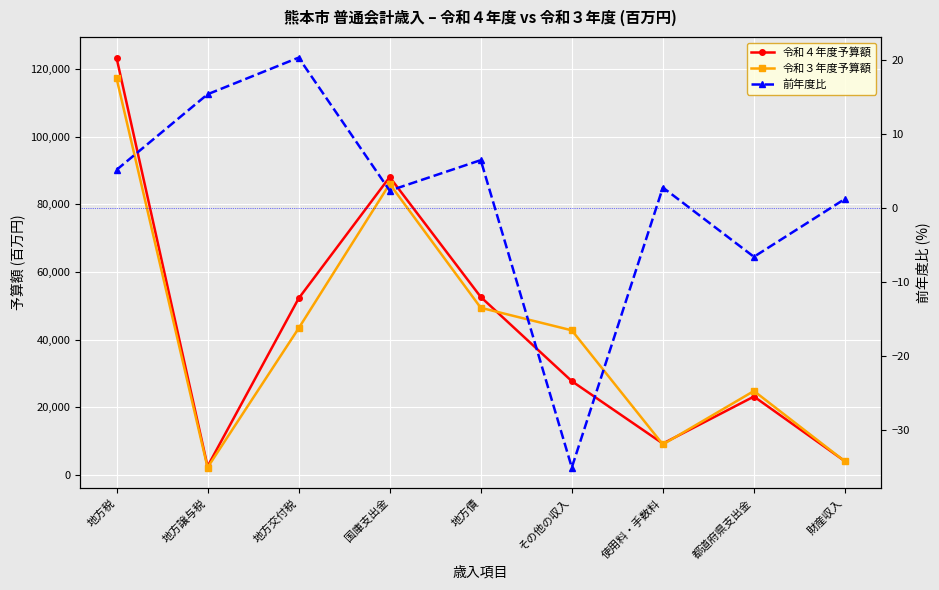

Read the 令和４年度予算額 value at その他の収入.

27736.0